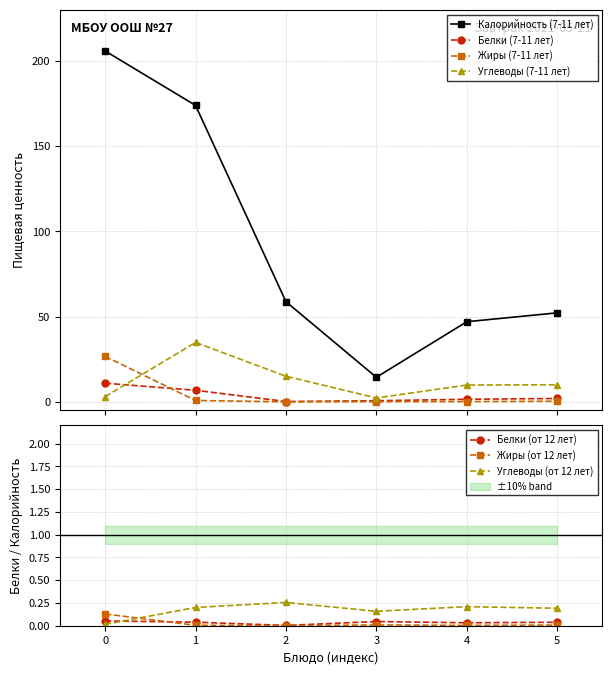

What is the highest value of the Белки (7-11 лет) series?

10.9